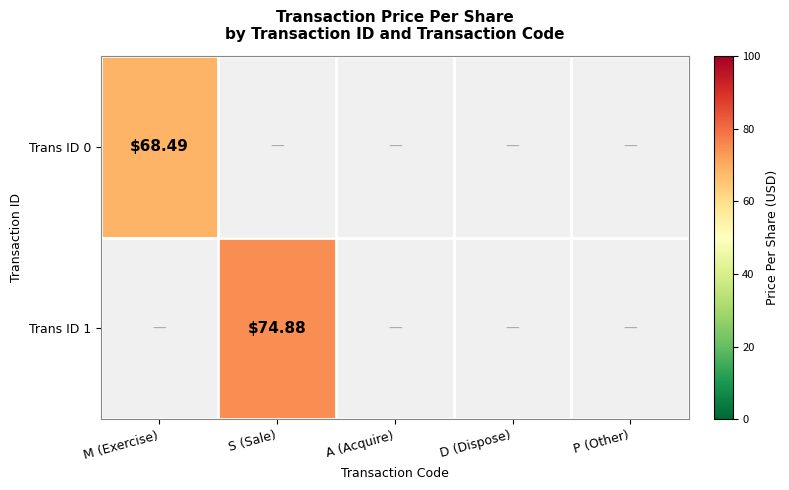

Count the number of data series in this chart.

2